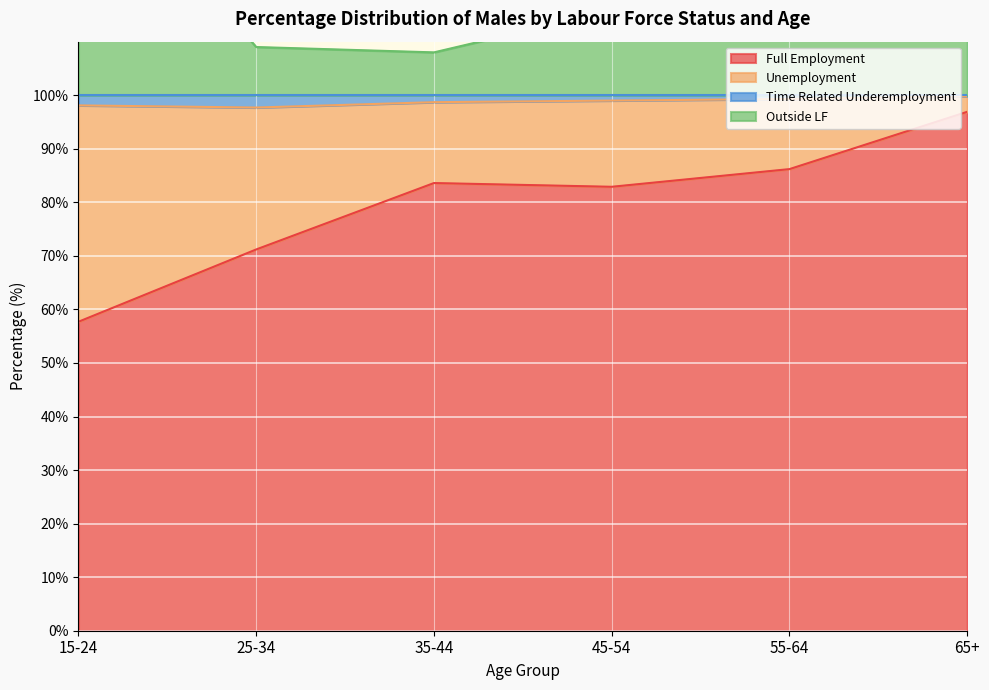

True or false: Outside LF has more than 2 interior local peaks.

False